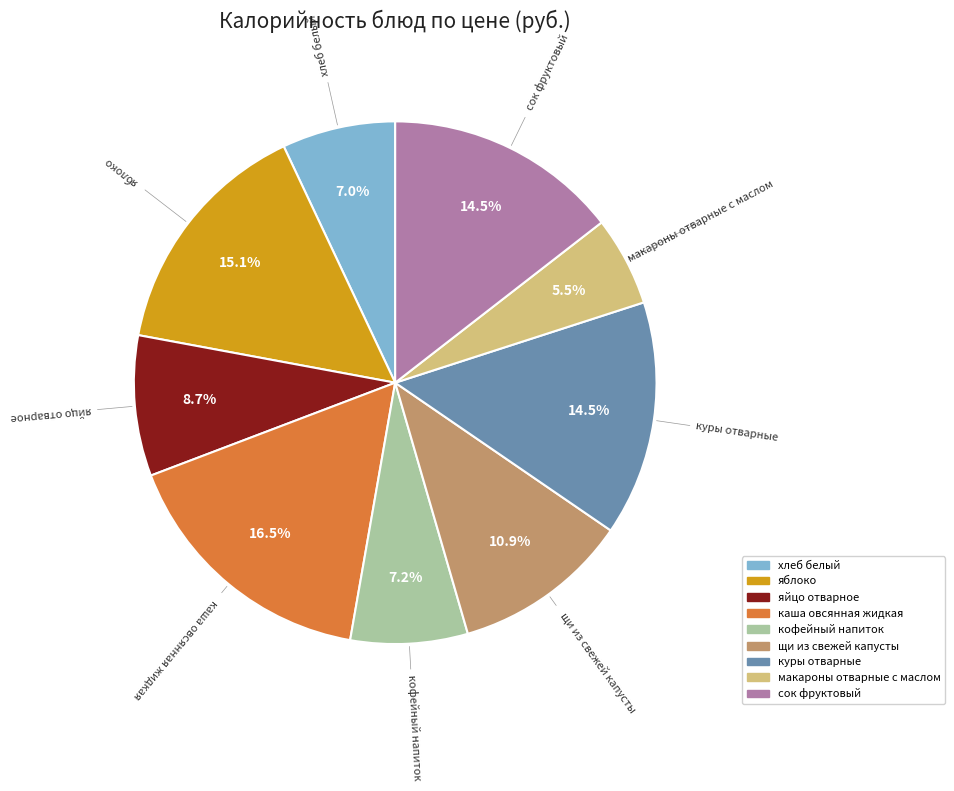

To the nearest percent, what is the average slice percentage?

11%